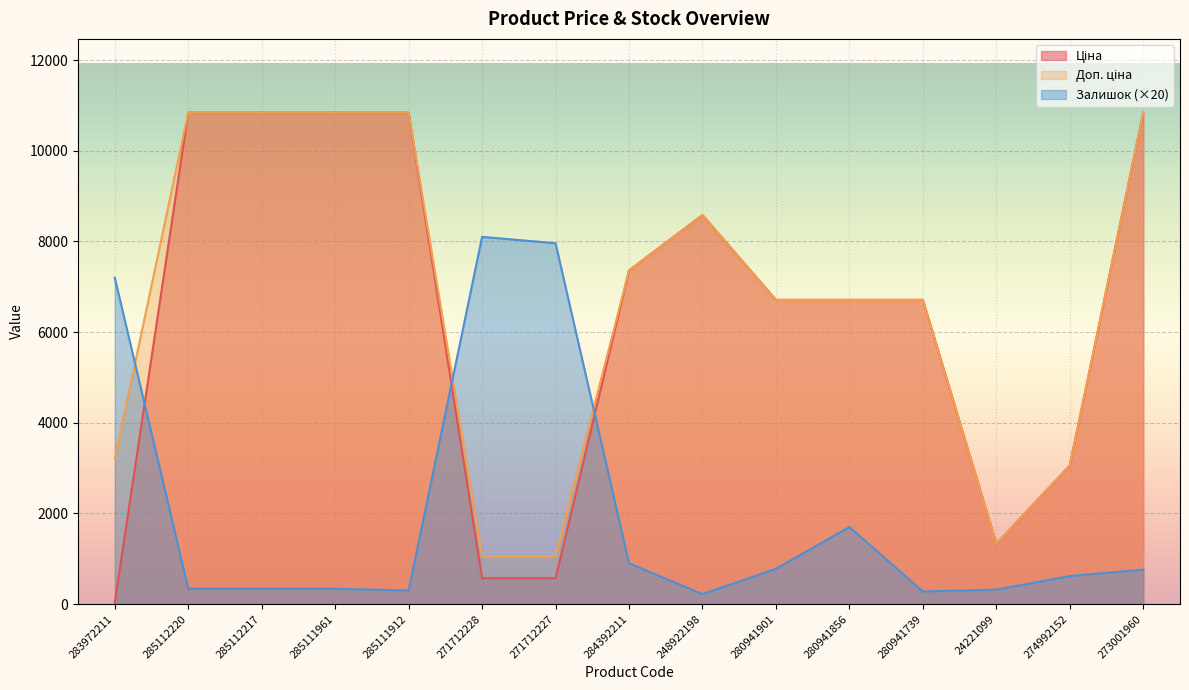

Reading right to left, extract all data points from this chart.

Ціна: 273001960=10840.1	274992152=3059.7	24221099=1332.7	280941739=6710.2	280941856=6710.2	280941901=6710.2	248922198=8581.1	284392211=7360.2	271712227=571.6	271712228=571.6	285111912=10840.1	285111961=10840.1	285112217=10840.1	285112220=10840.1	283972211=32.0
Доп. ціна: 273001960=10840.1	274992152=3060.0	24221099=1333.0	280941739=6710.2	280941856=6710.2	280941901=6710.2	248922198=8581.1	284392211=7360.2	271712227=1048.0	271712228=1048.0	285111912=10840.1	285111961=10840.1	285112217=10840.1	285112220=10840.1	283972211=3205.0
Залишок: 273001960=760.0	274992152=620.0	24221099=320.0	280941739=280.0	280941856=1700.0	280941901=780.0	248922198=220.0	284392211=900.0	271712227=7960.0	271712228=8100.0	285111912=300.0	285111961=340.0	285112217=340.0	285112220=340.0	283972211=7200.0